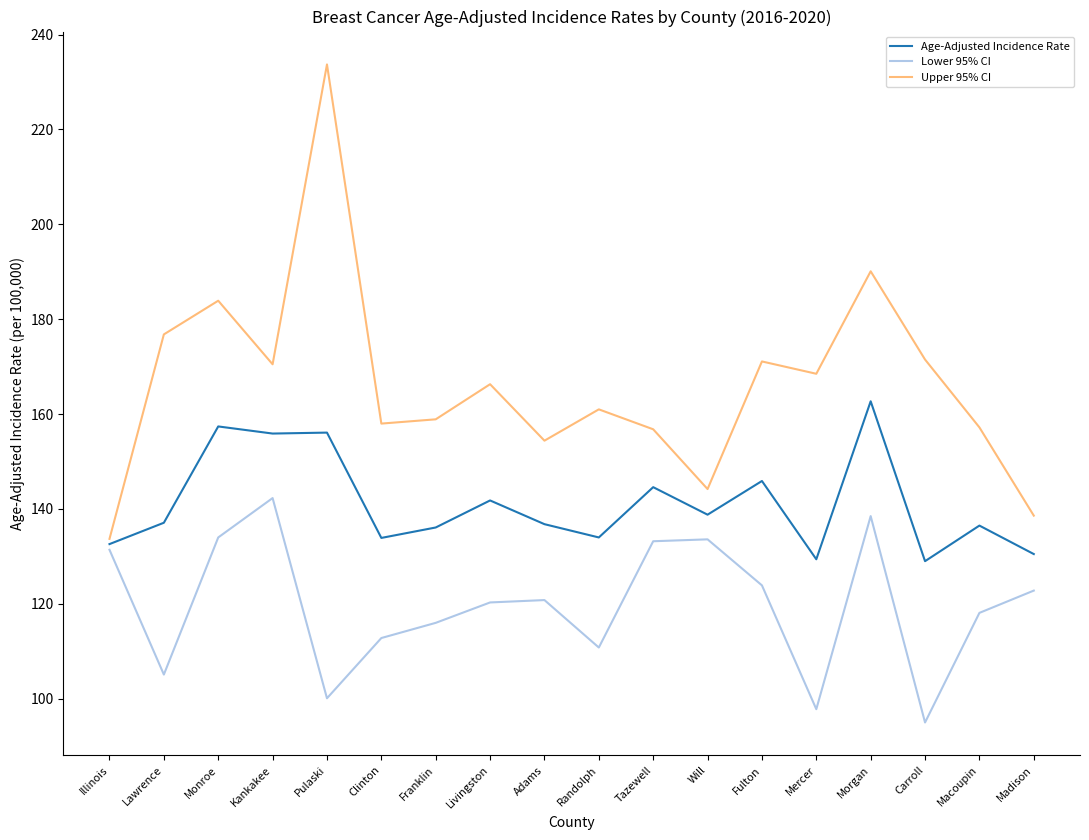

What is the spread (max minus min) of values at Macoupin?

39.1